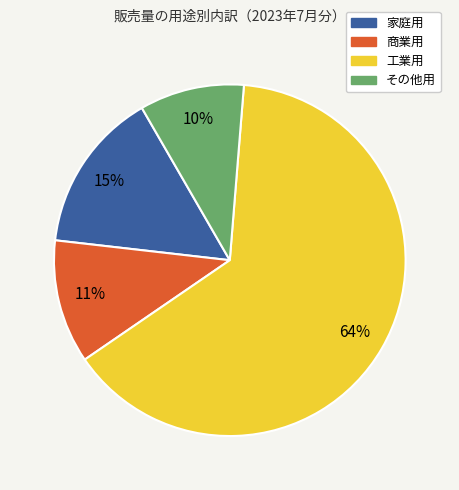

To the nearest percent, what portion does 商業用 represent?

11%